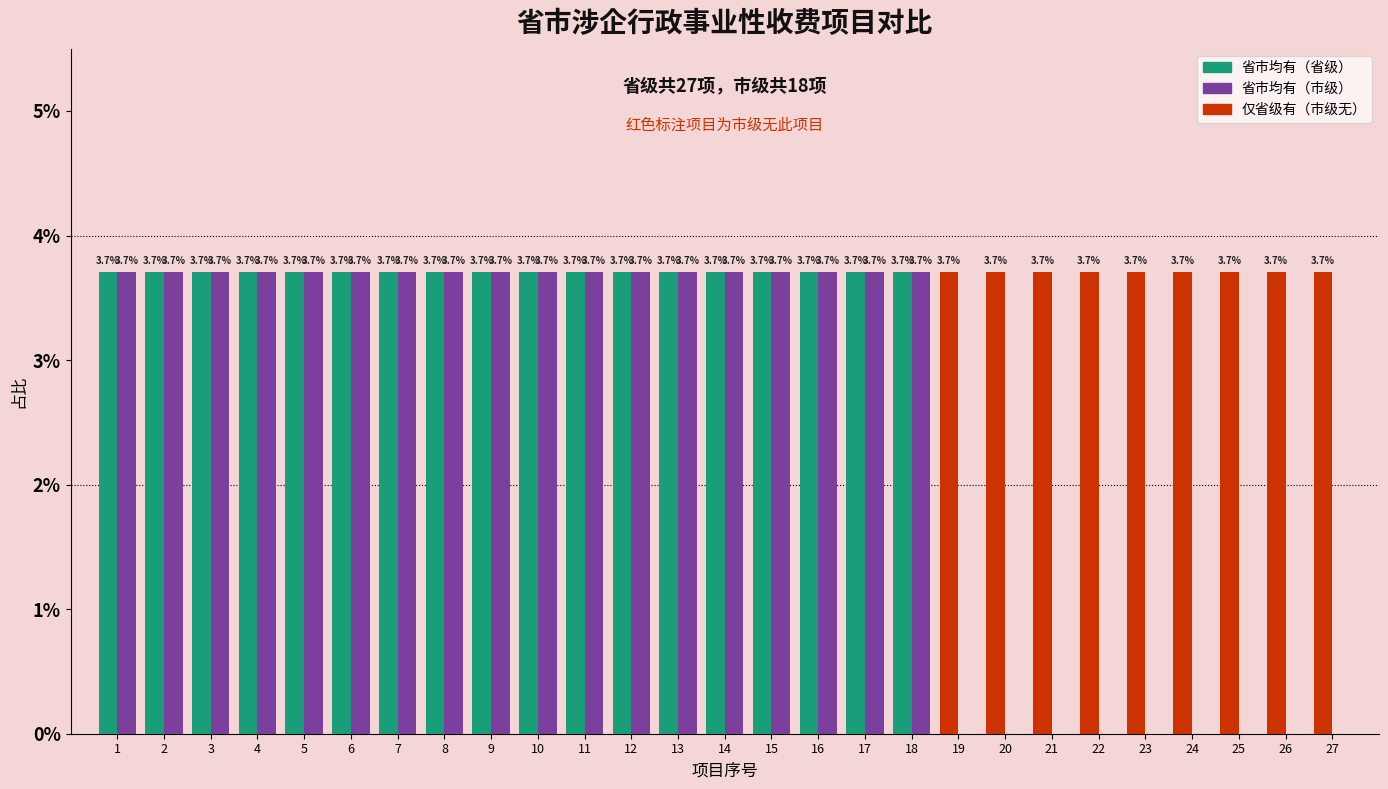

What is the total value across all series at 21?

3.7